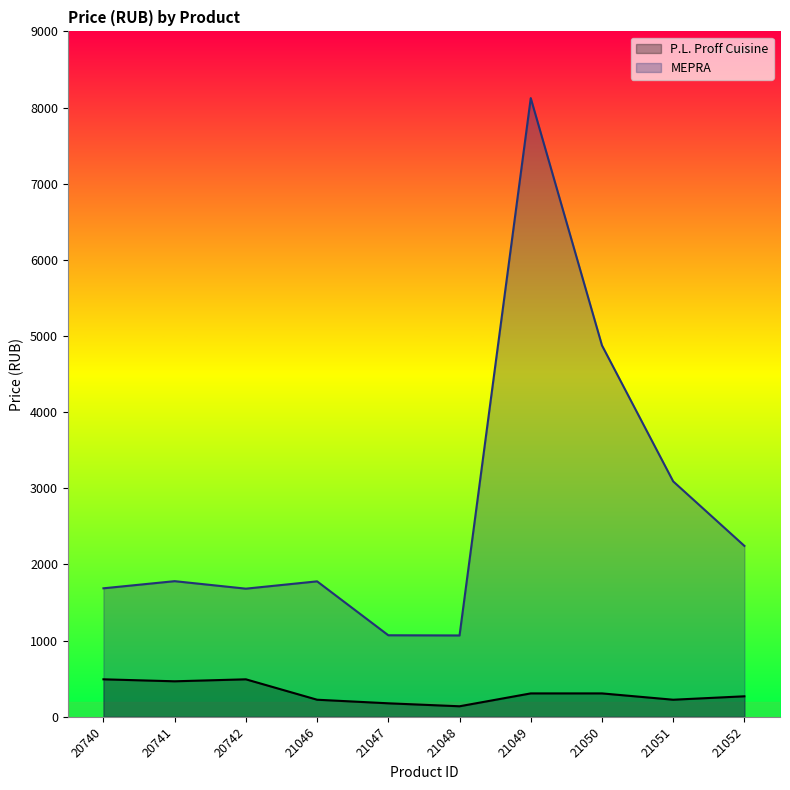

Rank the series by their average value, from highest to lowest.

MEPRA, P.L. Proff Cuisine